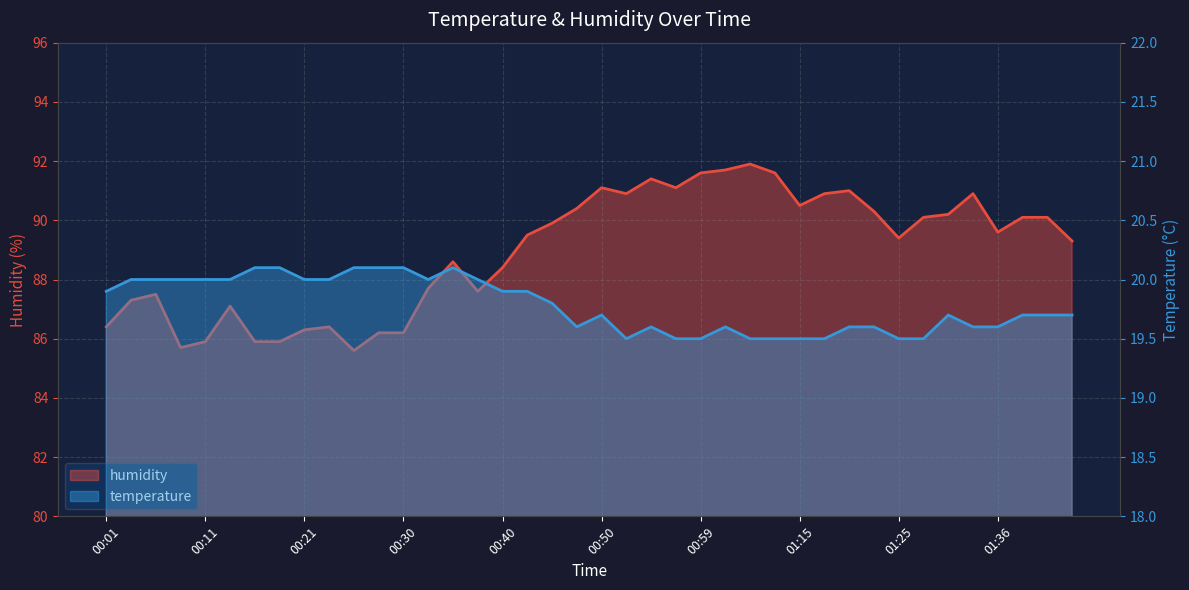

At how many categories does at least one series exceed 32?

40